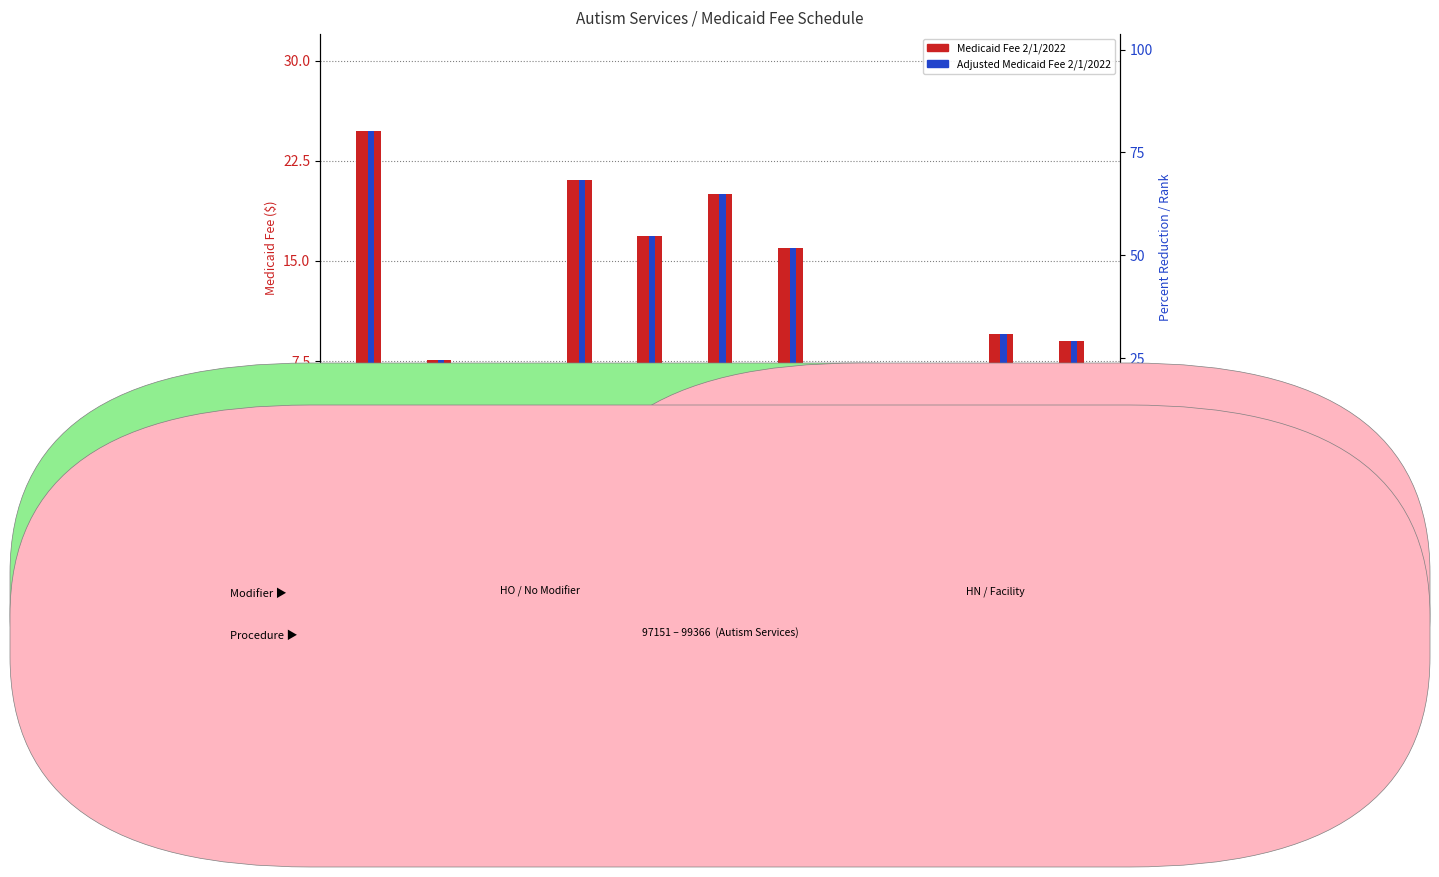

What is the label of the 11th bar from the right?

97151 HO